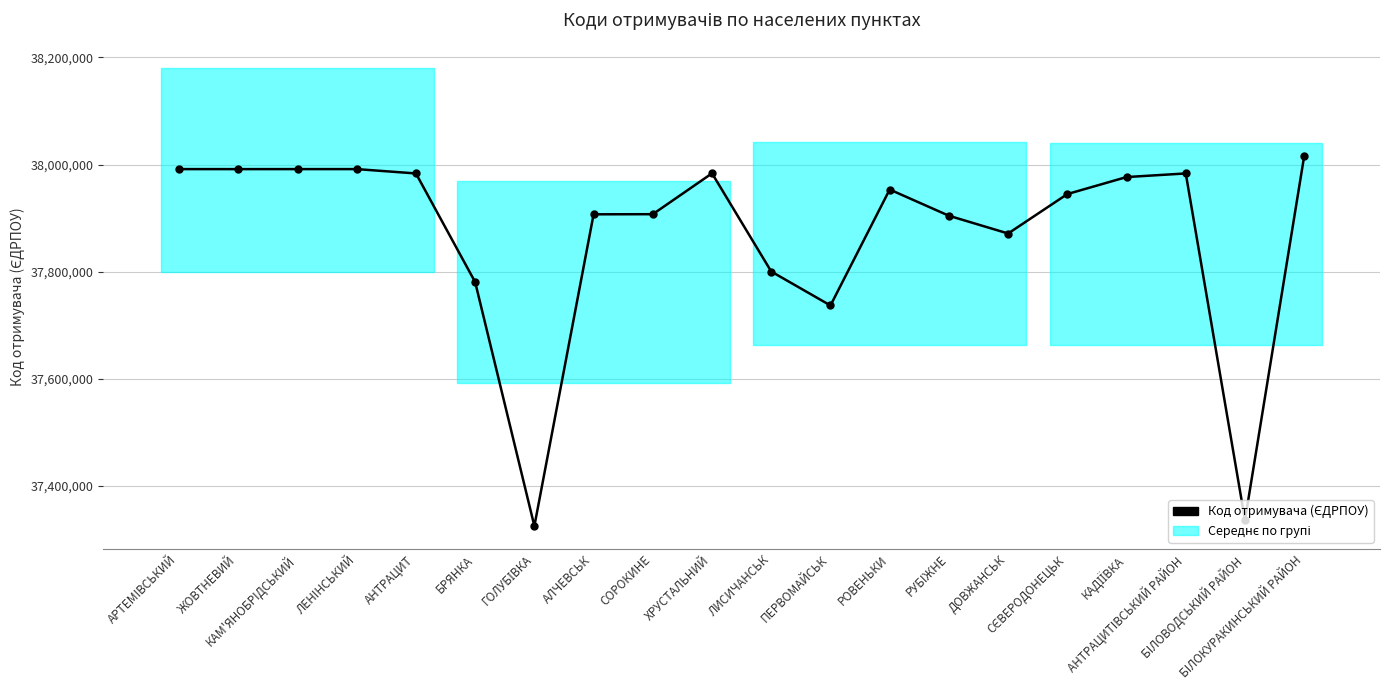

What is the maximum value shown in the chart?

38016022